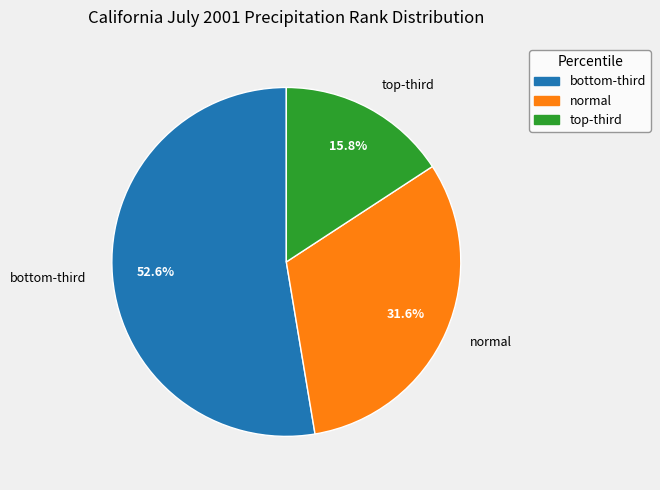

How many segments does this pie chart have?

3